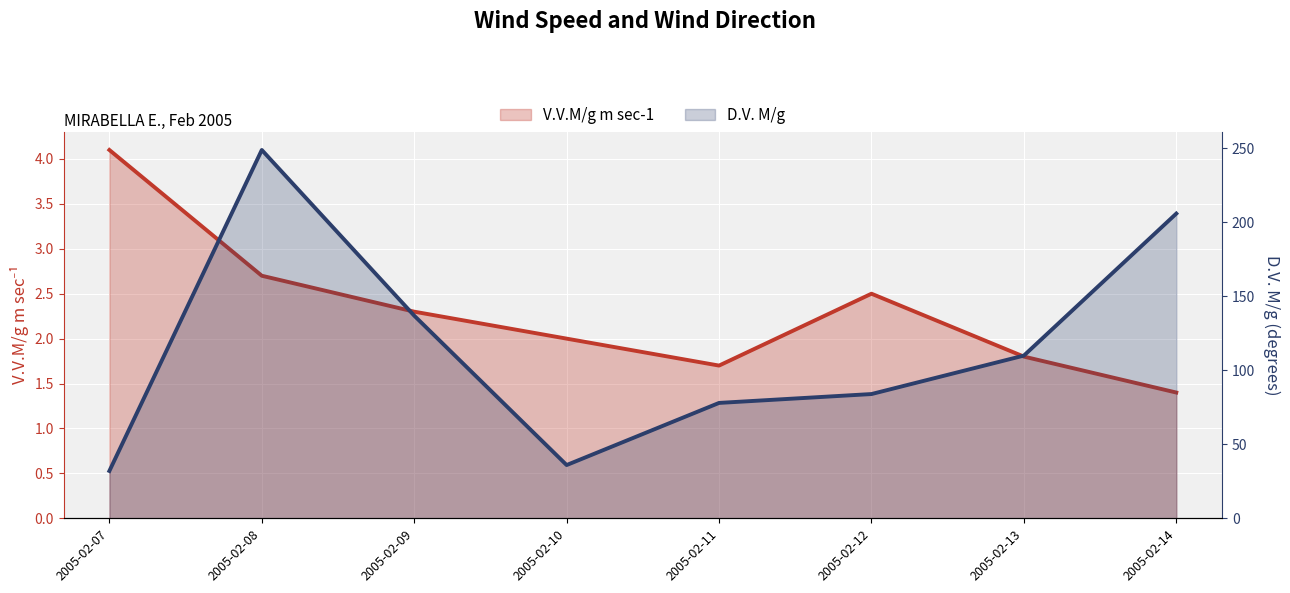

At which category does V.V.M/g m sec-1 reach its first local valley?

2005-02-11